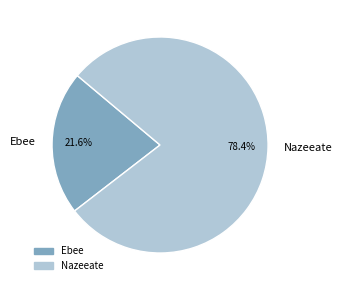

Which slice represents more than half of the pie?

Nazeeate